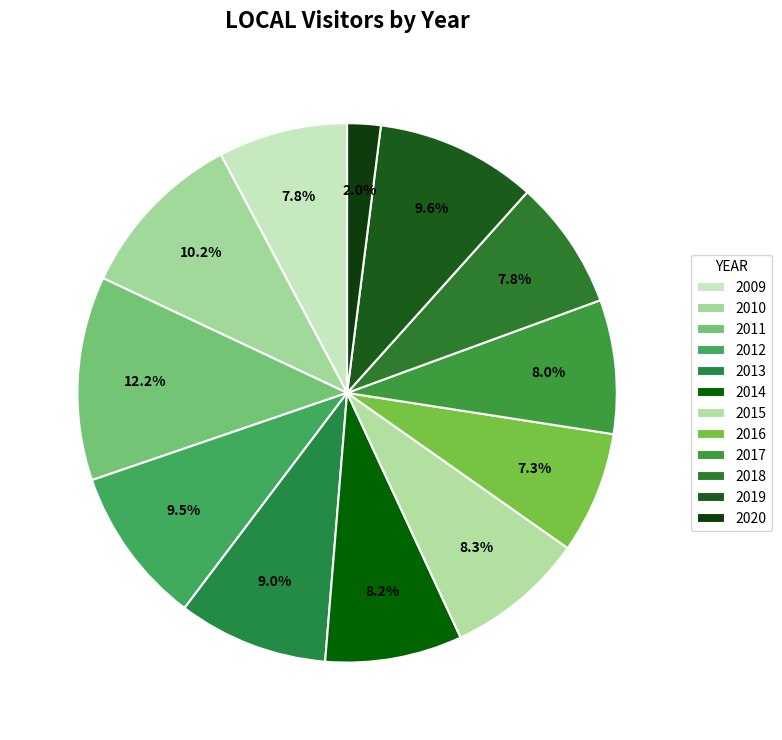

What is the change in value from 2009 to 2013?

+3997